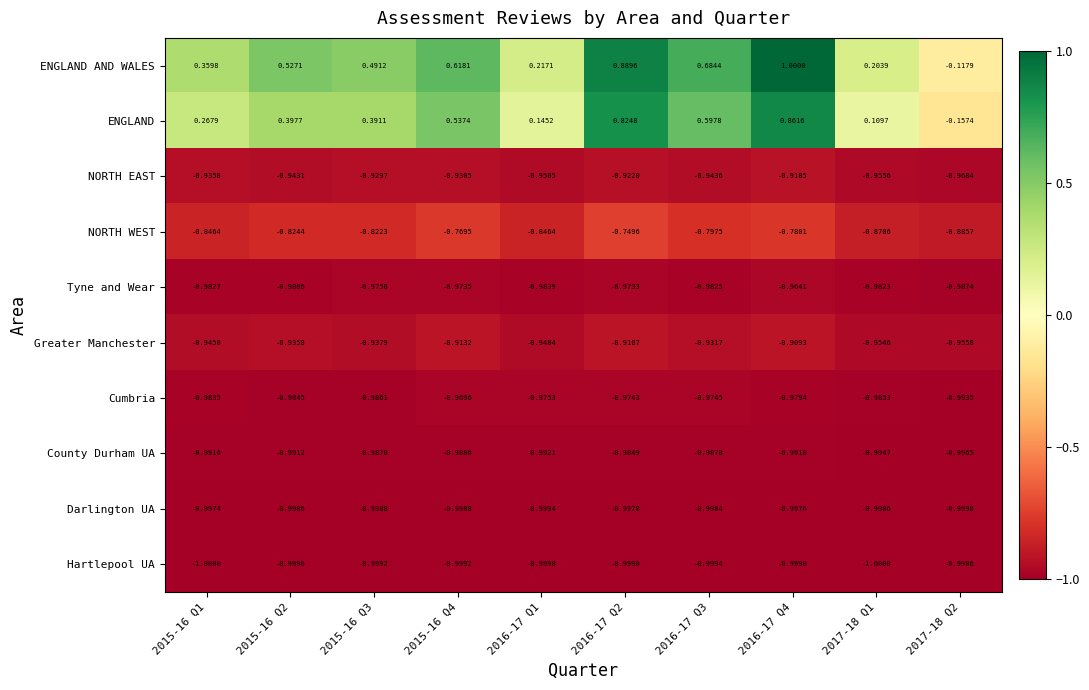

At 2016-17 Q1, list the series in order from largest to smallest.

ENGLAND AND WALES, ENGLAND, NORTH WEST, Greater Manchester, NORTH EAST, Cumbria, Tyne and Wear, County Durham UA, Darlington UA, Hartlepool UA